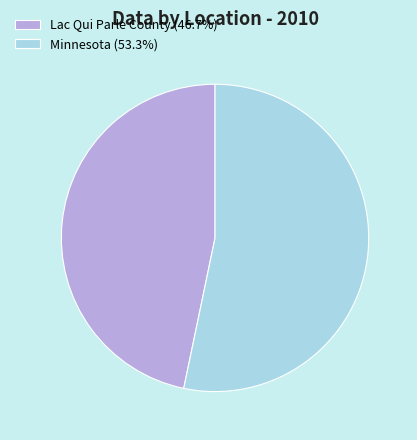

Is it true that Lac Qui Parle County is 47% of the pie?

True